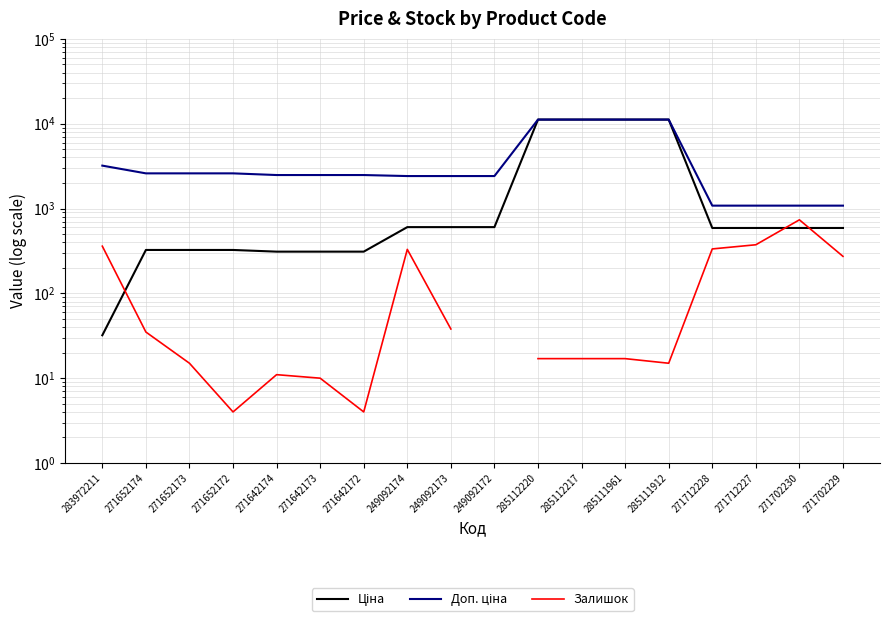

How many intersections are there between Ціна and Залишок?

3